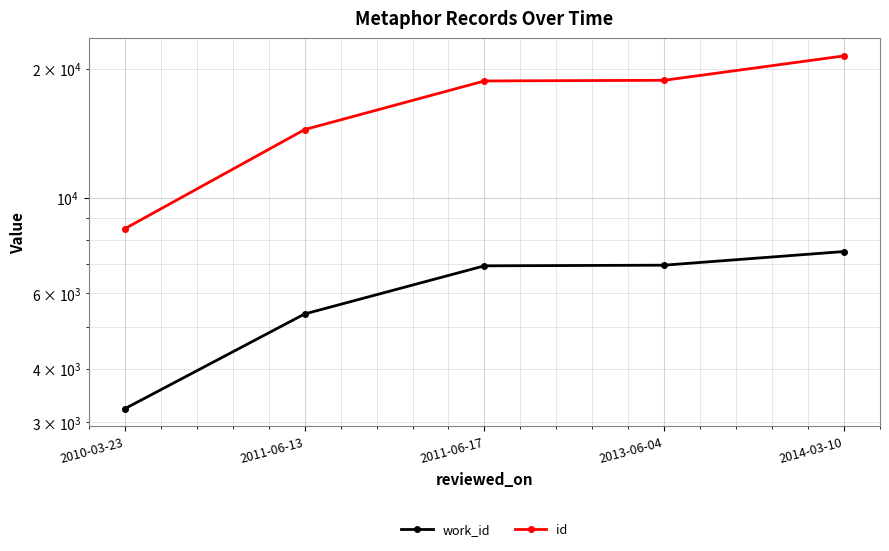

What is the sum of the id values at 2011-06-13 and 2013-06-04?

33217